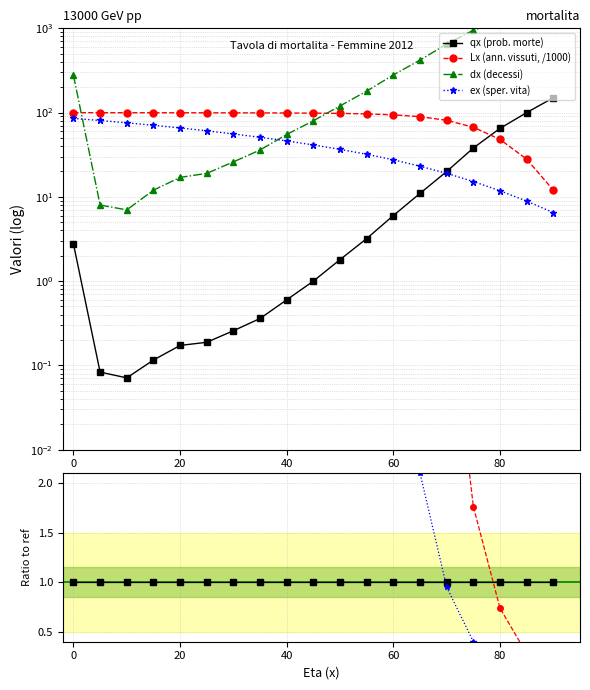

The value of qx (prob. morte) at 11 is 1.4. True or false?

False